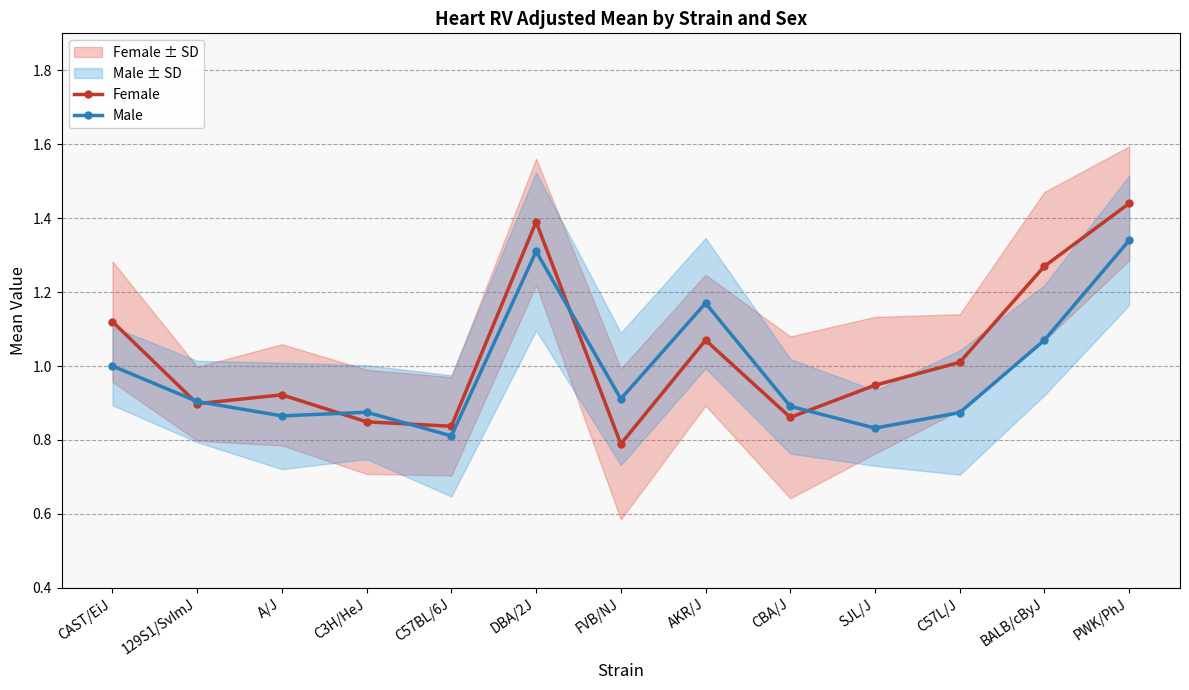

What position from the right is PWK/PhJ?

1